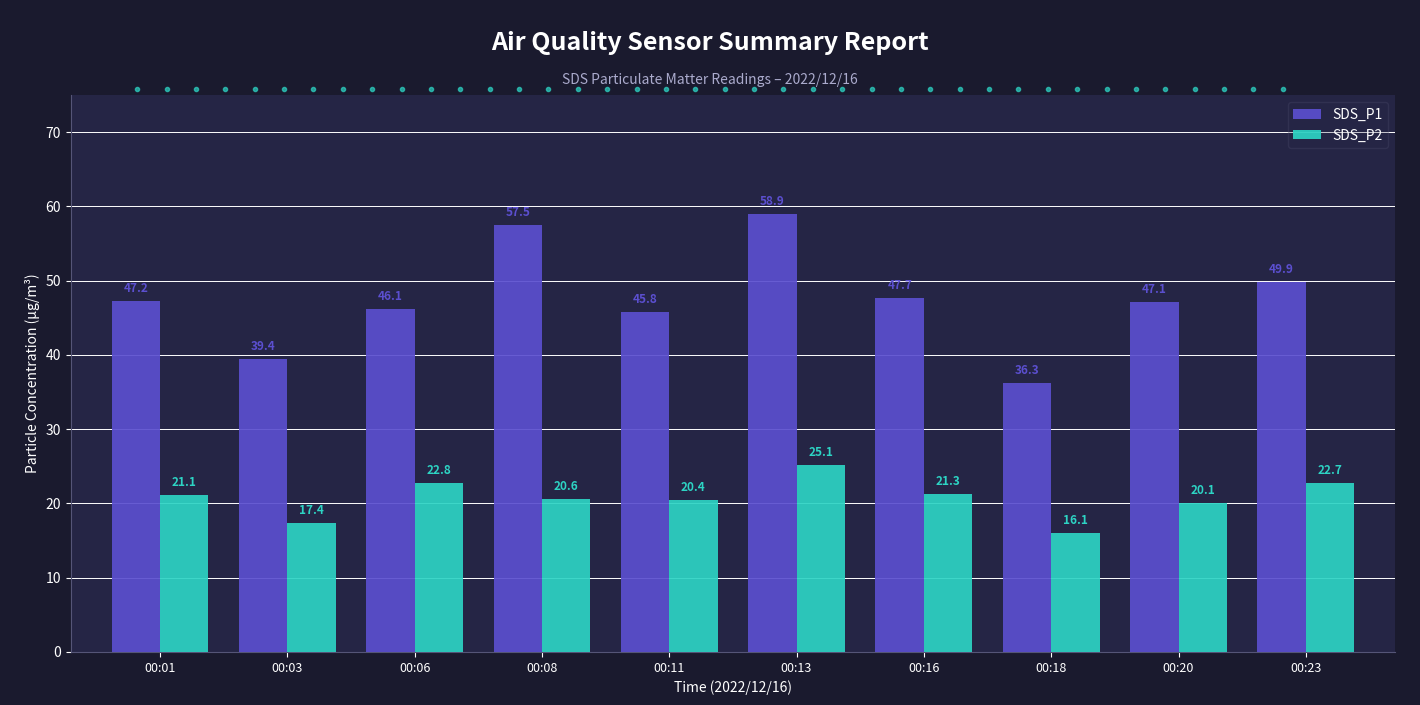

What are all the series names shown in the legend?

SDS_P1, SDS_P2